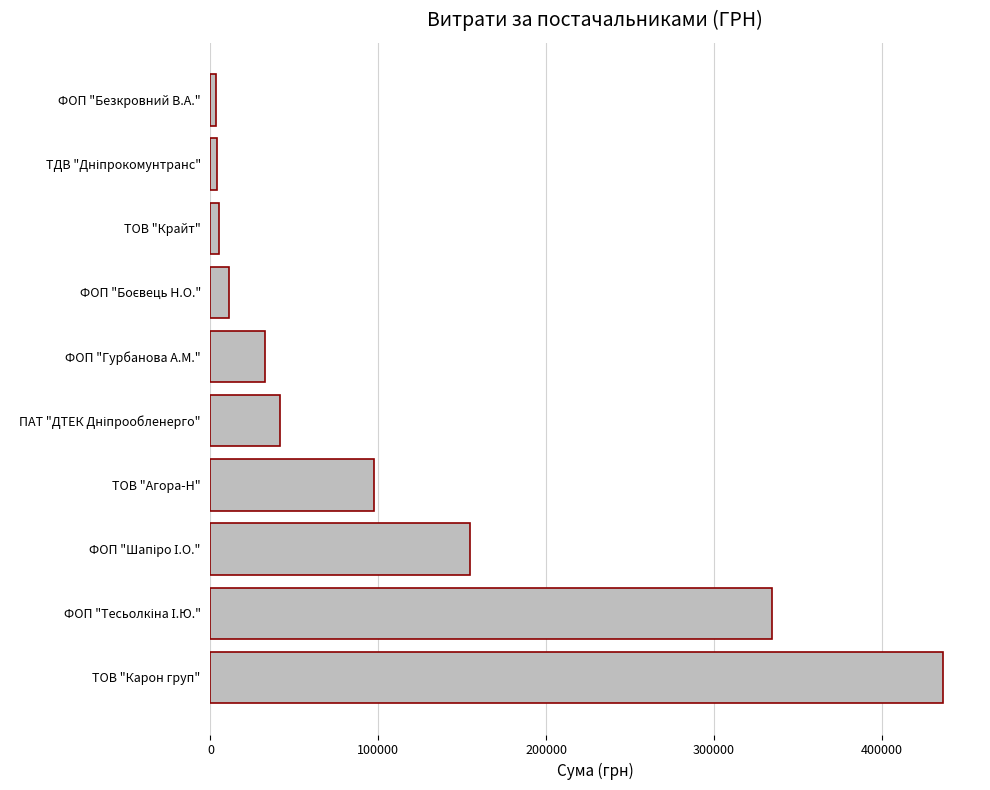

What is the sum of all values?

1120469.3